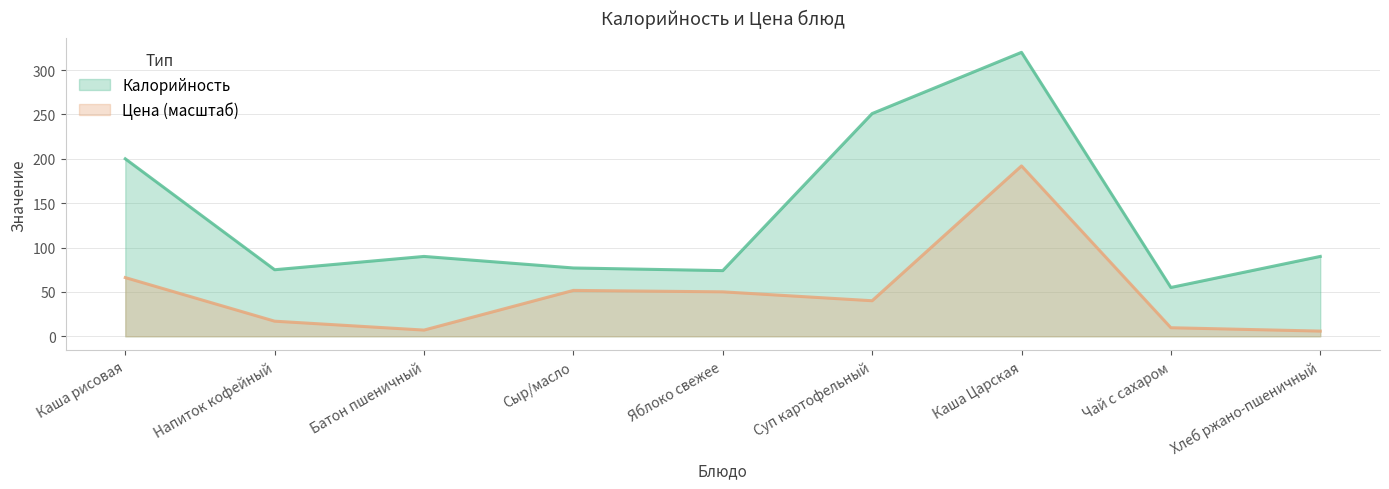

What are all the series names shown in the legend?

Калорийность, Цена (масштаб)